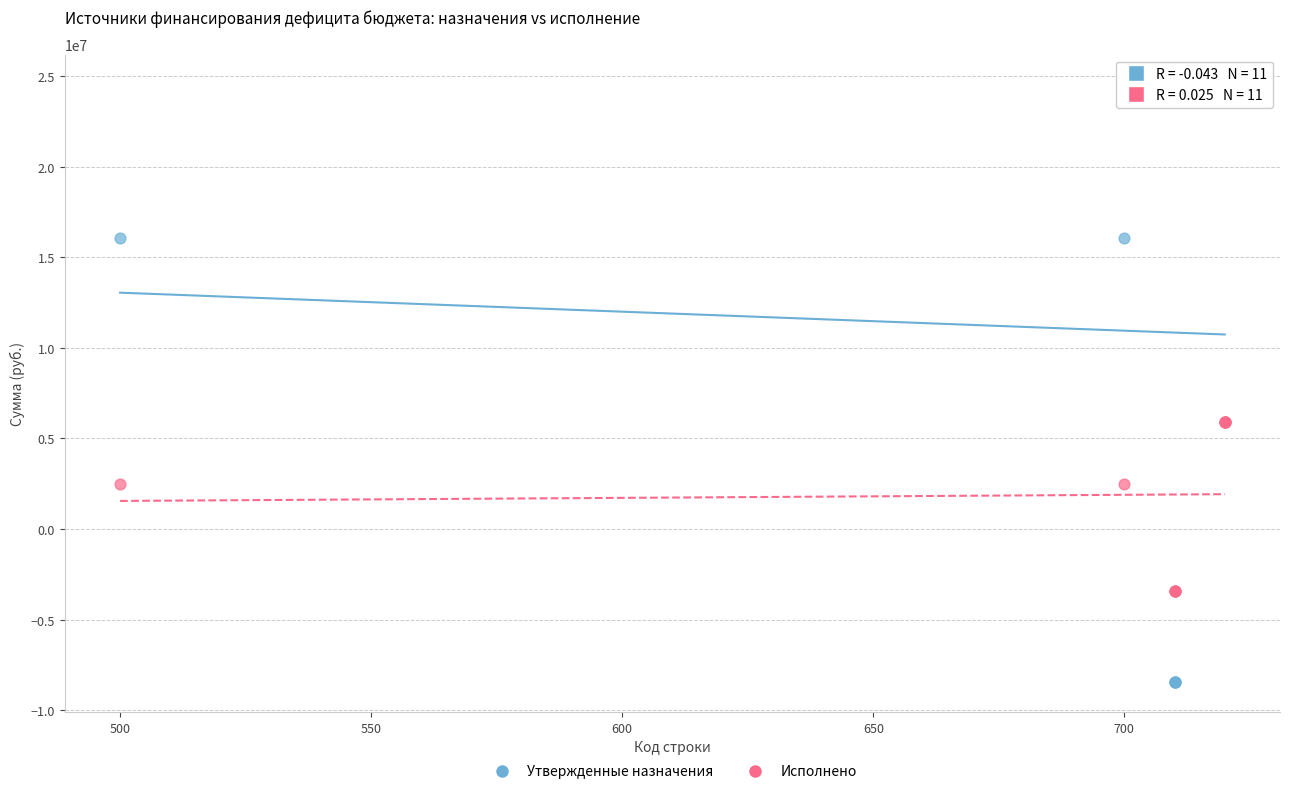

Which series has the largest Y range (max minus min)?

Утвержденные назначения